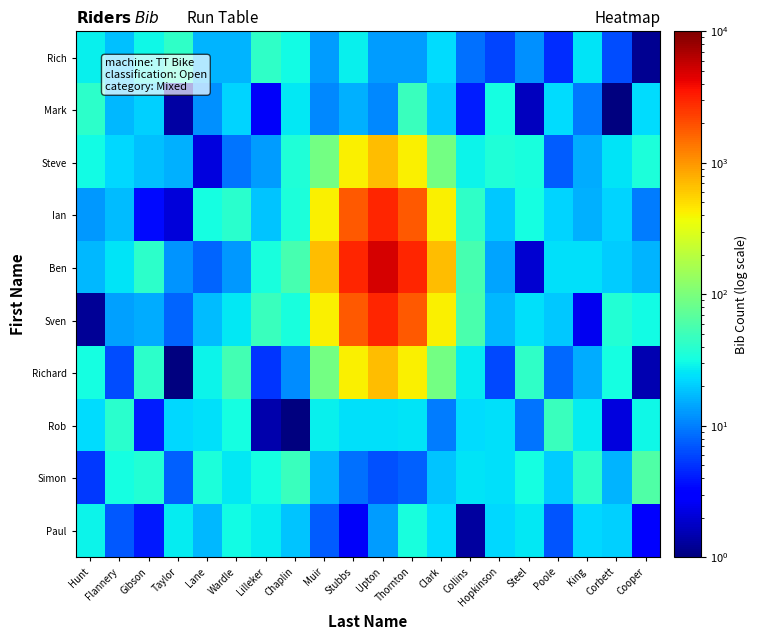

Count the number of categories in the chart.

20